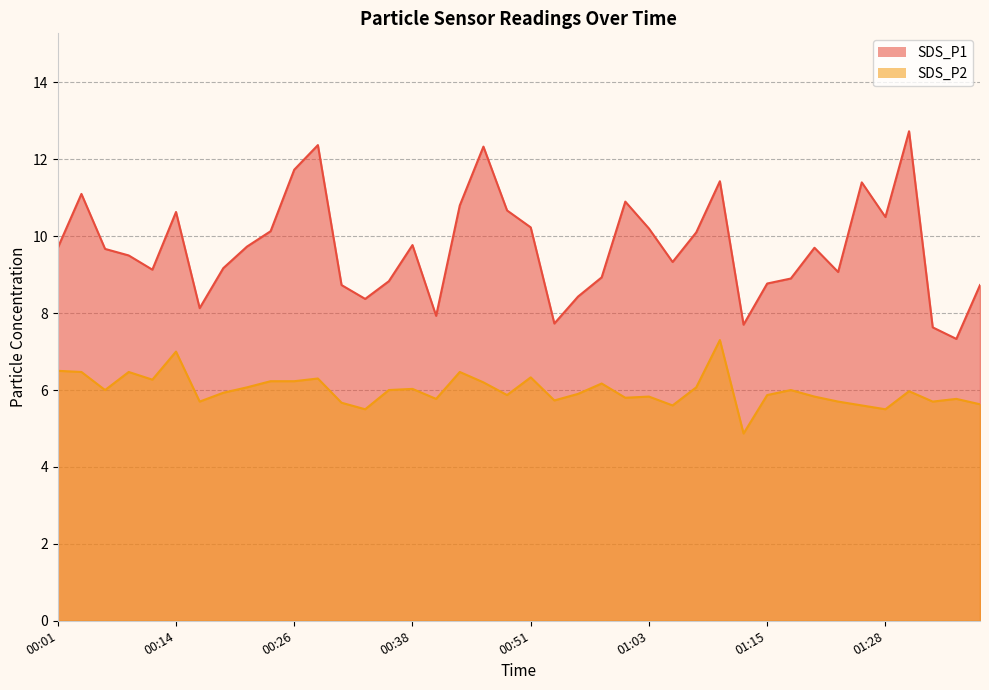

What is the label of the 40th point from the left?

01:38